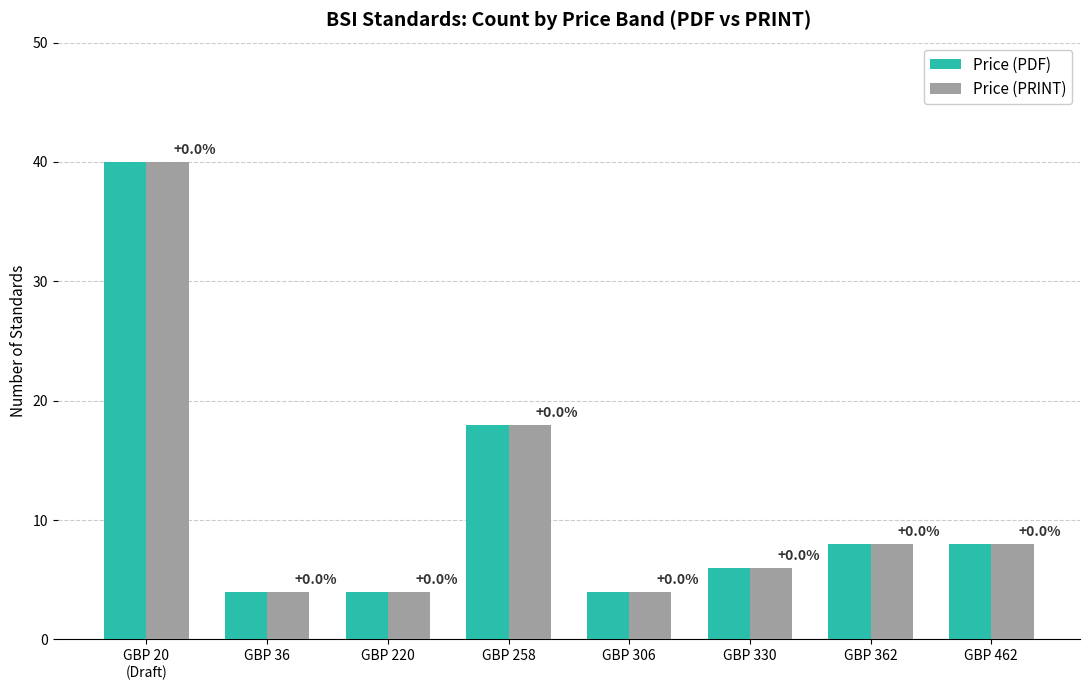

Does the chart contain any negative values?

No